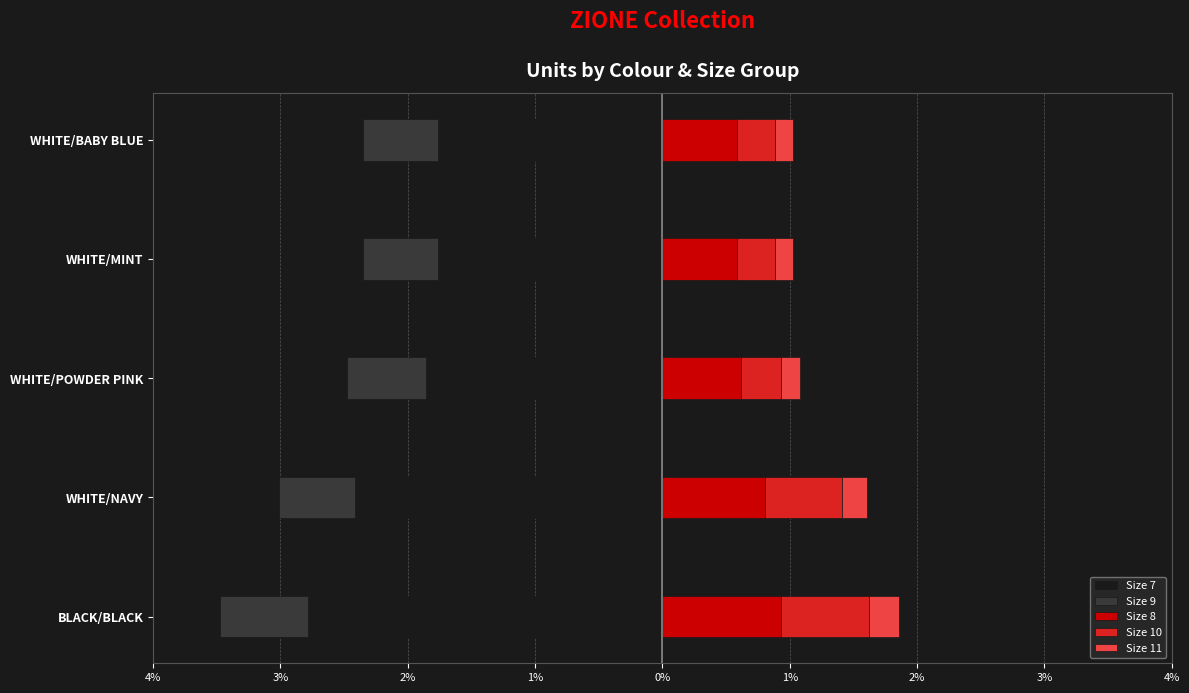

Reading left to right, transcribe all the data shown in this chart.

Size 7: -7200	-6240	-4800	-4560	-4560
Size 9: -1800	-1560	-1600	-1520	-1520
Size 8: 2400	2080	1600	1520	1520
Size 10: 1800	1560	800	760	760
Size 11: 600	520	400	380	380